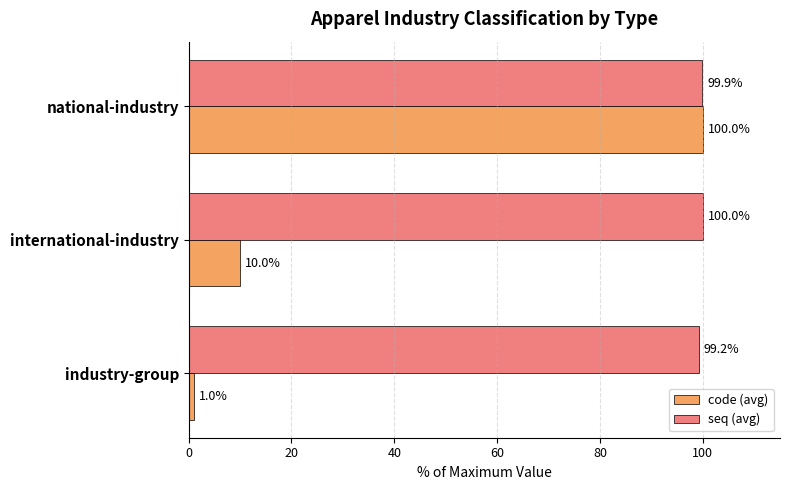

Which series has the largest total across all categories?

seq (avg)